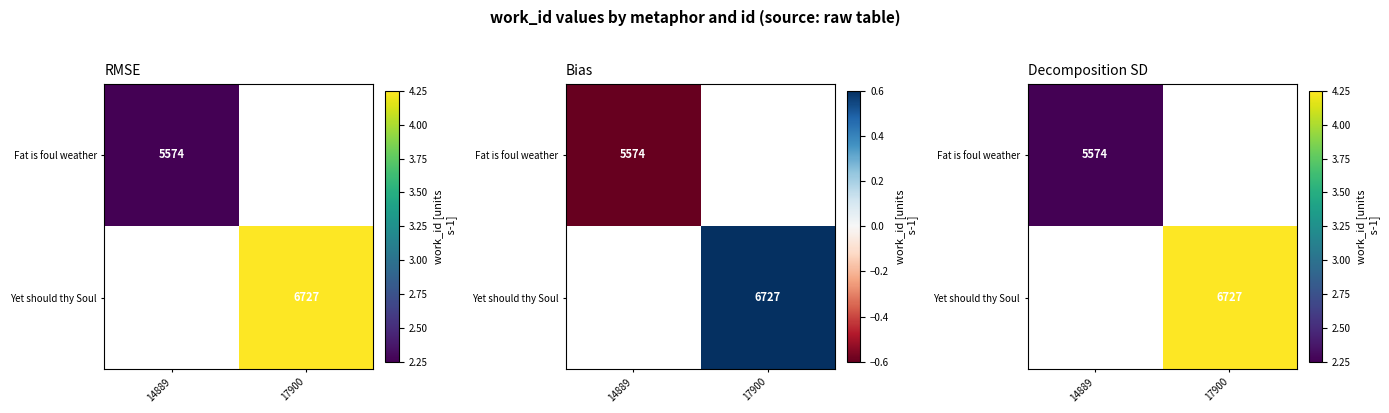

What value does the Yet should thy Soul series have at 17900?

4.2